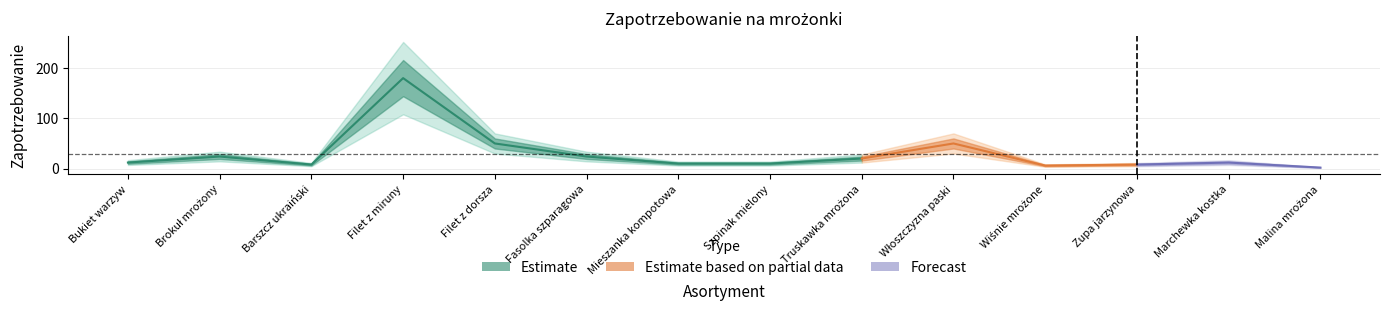

In Estimate_outer_upper, how many points are lower than both neighbors (excluding endpoints)?

2